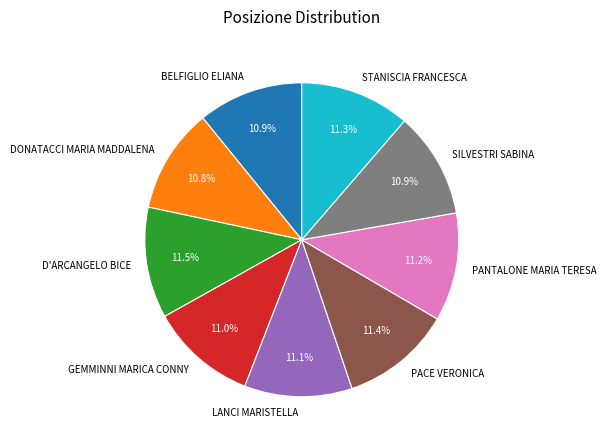

Is it true that SILVESTRI SABINA is 19% of the pie?

False